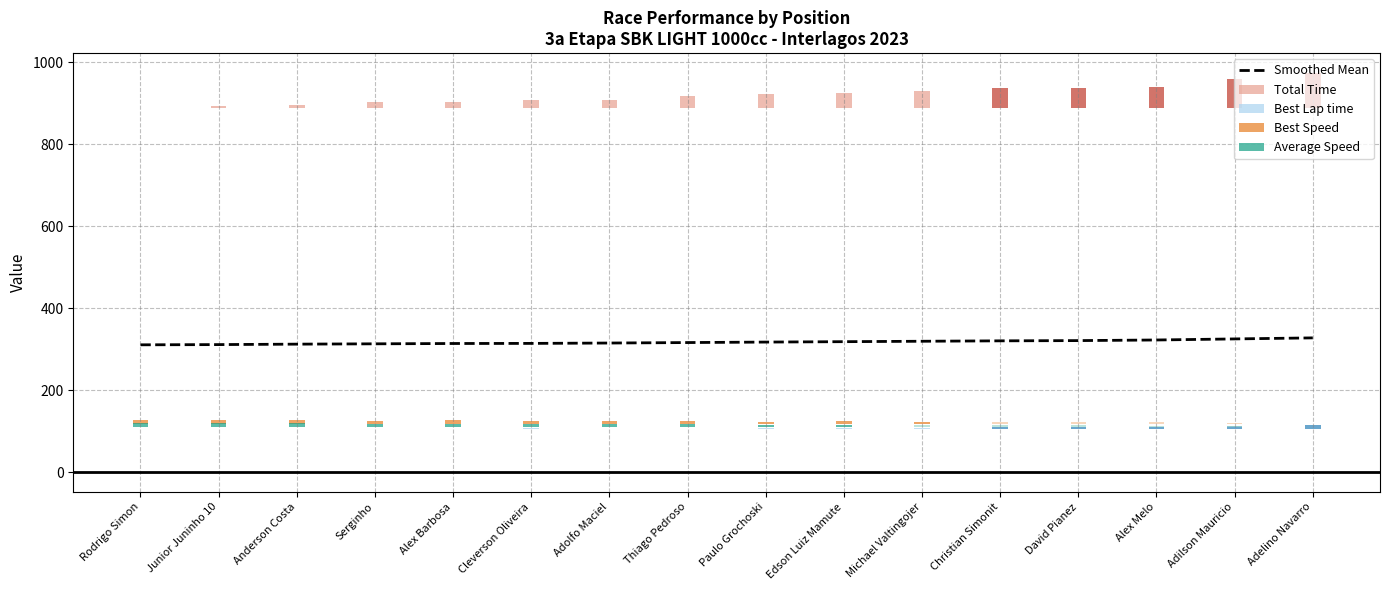

What is the value of the Best Lap time bar at the 4th from the left?

1.8